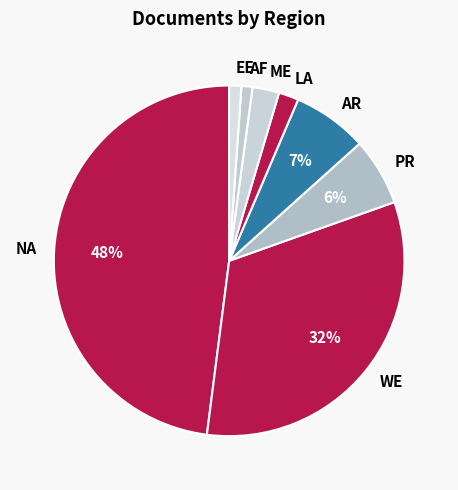

To the nearest percent, what is the average slice percentage?

12%